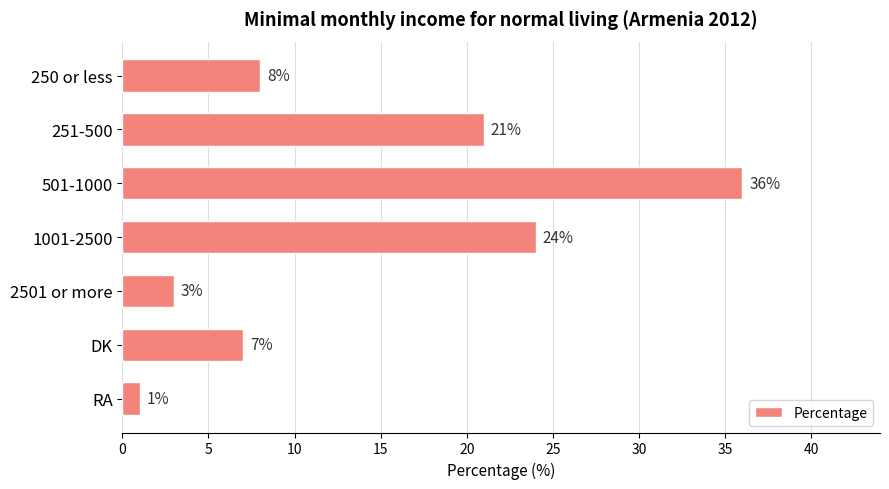

What is the difference between the second highest and second lowest values?

21